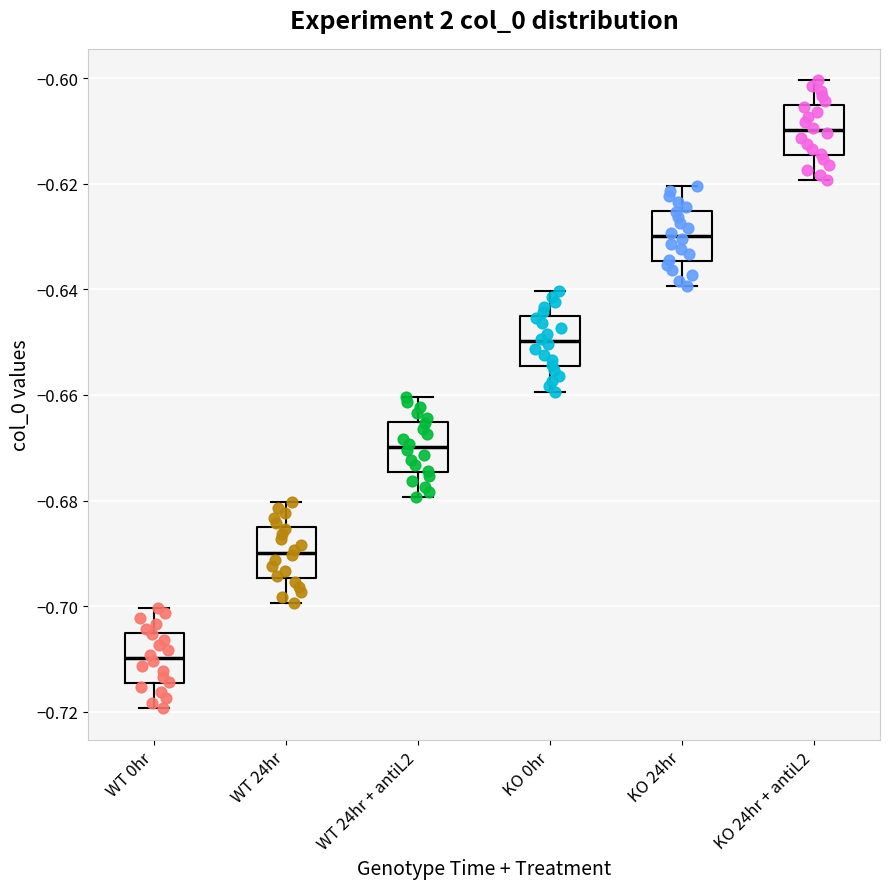

Reading left to right, read every box against the y-axis: the position of its median line, the range the box covers, and the ends of its whiskers. The values are not printed on the chart, so give them approximately, as read against the axis.

WT 0hr: median -0.710, box -0.714 to -0.706, whiskers -0.720 to -0.700
WT 24hr: median -0.690, box -0.694 to -0.686, whiskers -0.700 to -0.680
WT 24hr + antiL2: median -0.670, box -0.674 to -0.666, whiskers -0.680 to -0.660
KO 0hr: median -0.650, box -0.654 to -0.646, whiskers -0.660 to -0.640
KO 24hr: median -0.630, box -0.634 to -0.626, whiskers -0.640 to -0.620
KO 24hr + antiL2: median -0.610, box -0.614 to -0.606, whiskers -0.620 to -0.600